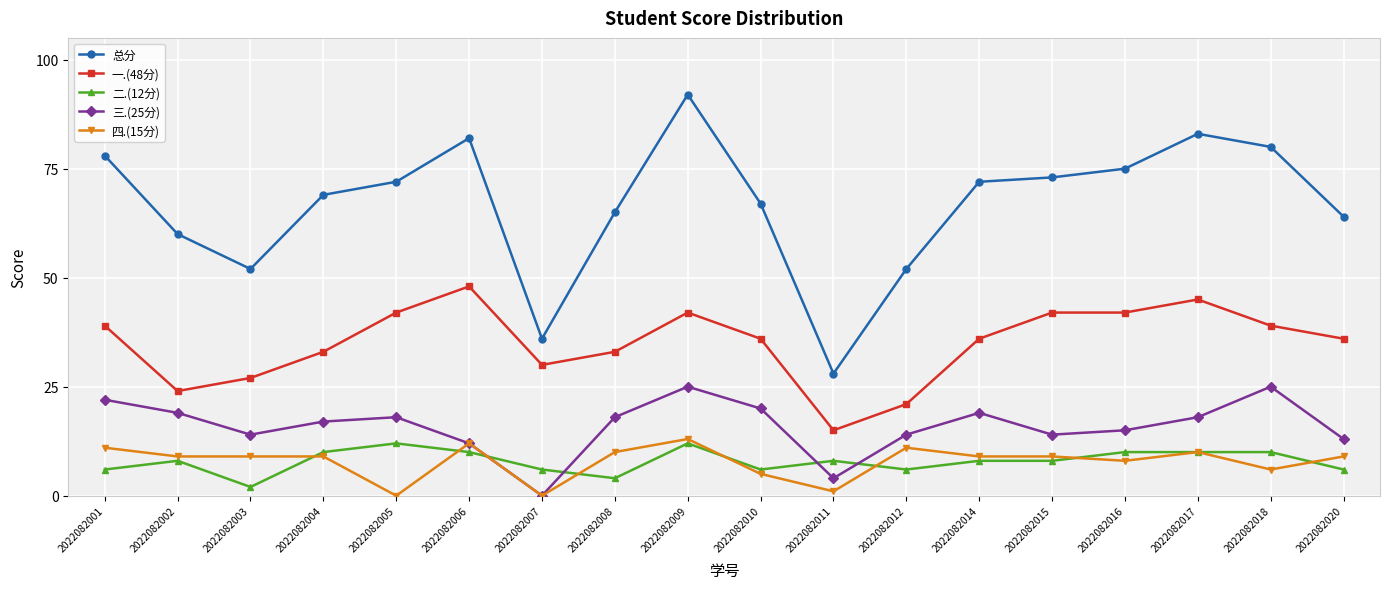

At which category does 一.(48分) reach its first local peak?

2022082006